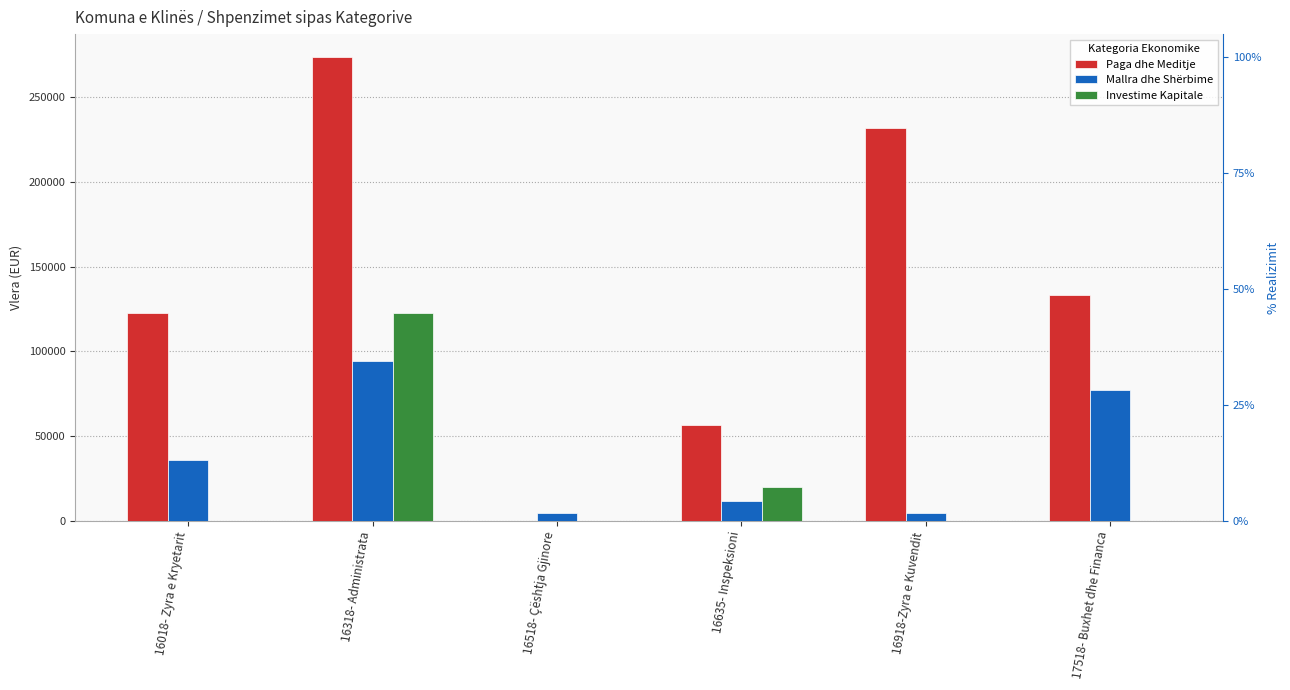

Which label corresponds to the largest value in the chart?

16318- Administrata